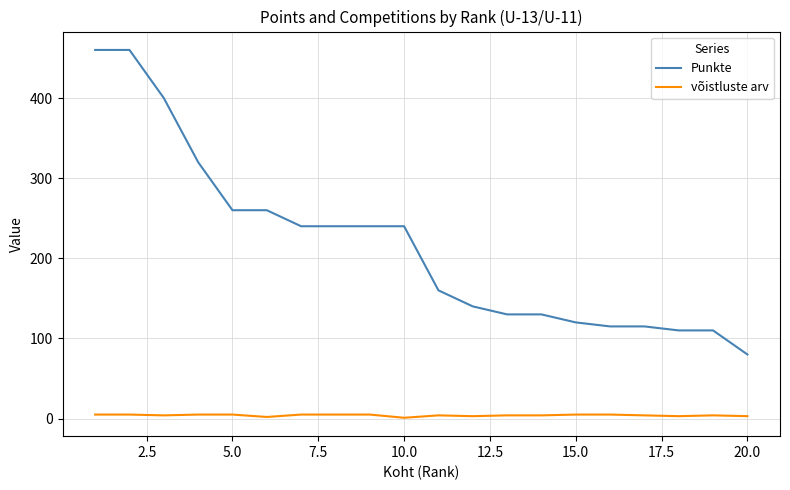

True or false: võistluste arv and Punkte cross at least once.

False